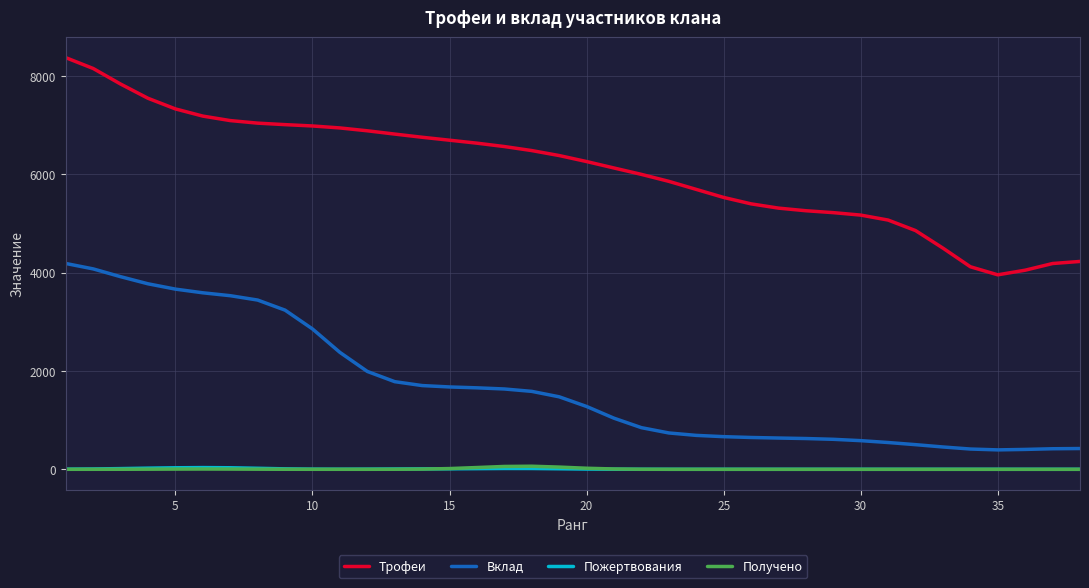

What is the highest value of the Трофеи series?

8369.5